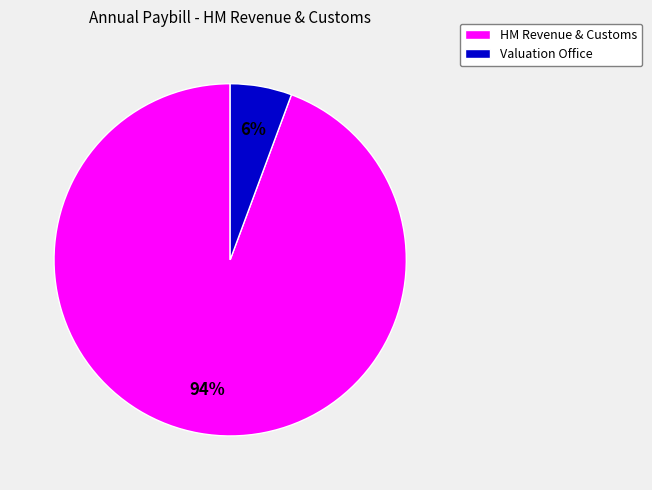

To the nearest percent, what is the combined percentage of HM Revenue & Customs and Valuation Office?

100%